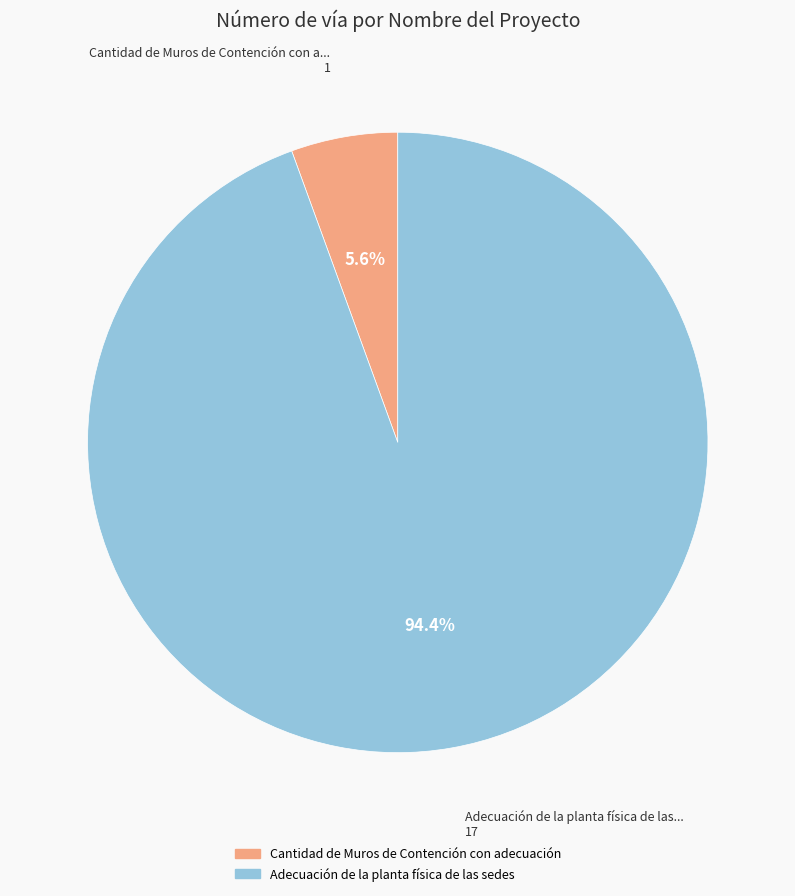

To the nearest percent, what is the average slice percentage?

50%